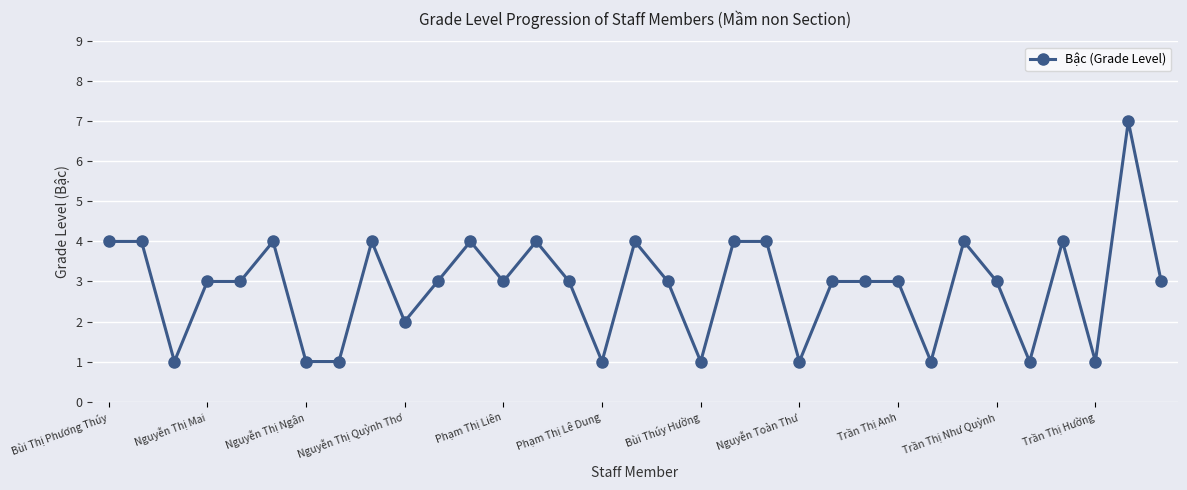

What is the average value?

3